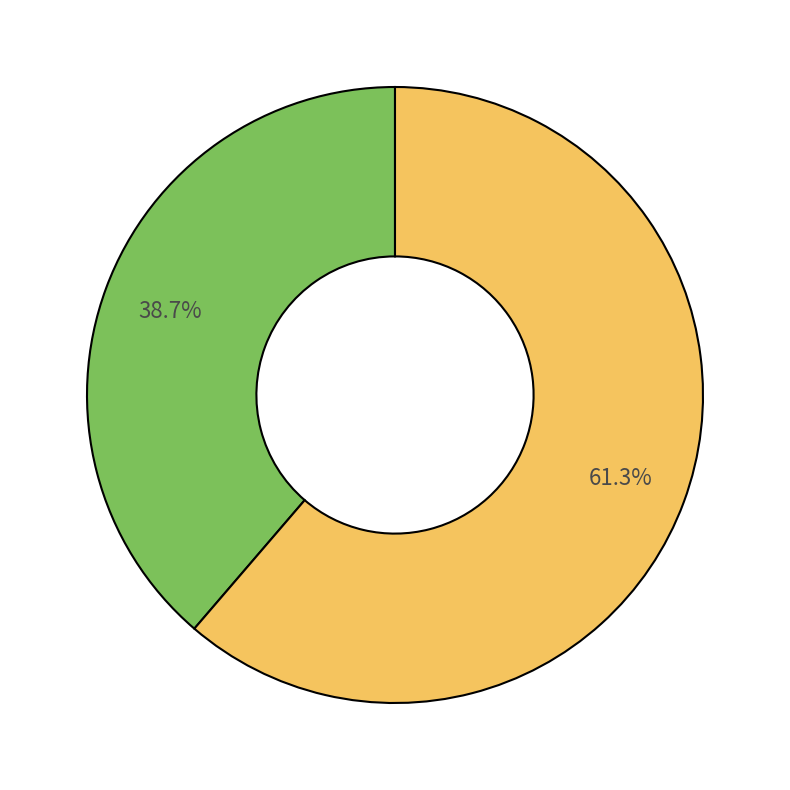

Count the number of slices in the pie.

2